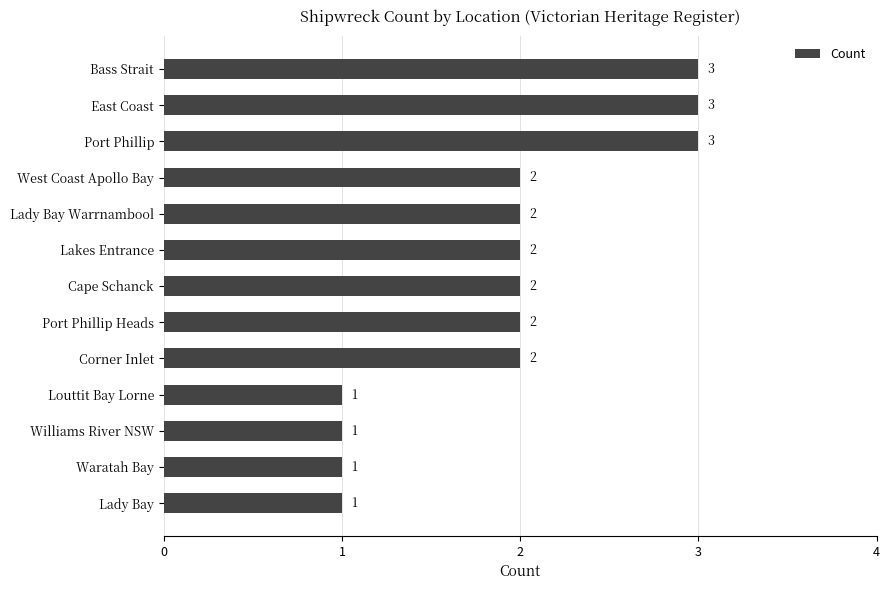

Are the bars grouped side by side (vs. stacked)?

No